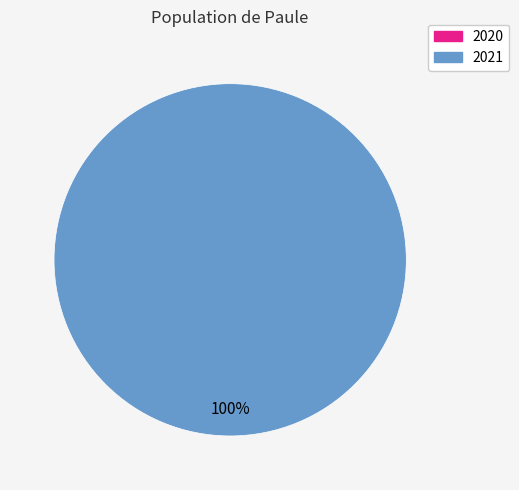

Is there any slice that represents more than half of the pie?

Yes